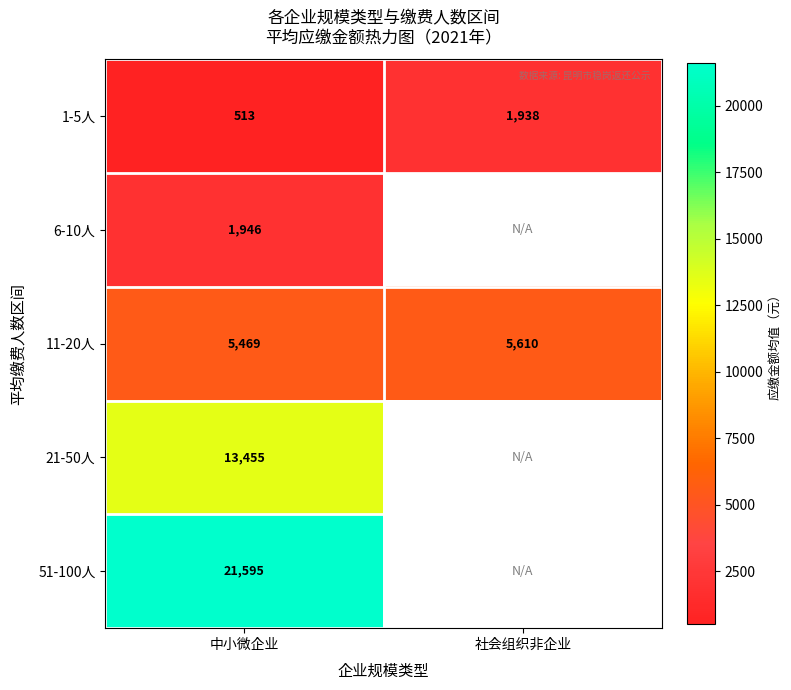

Between 社会组织非企业 and 中小微企业, which is larger?

社会组织非企业